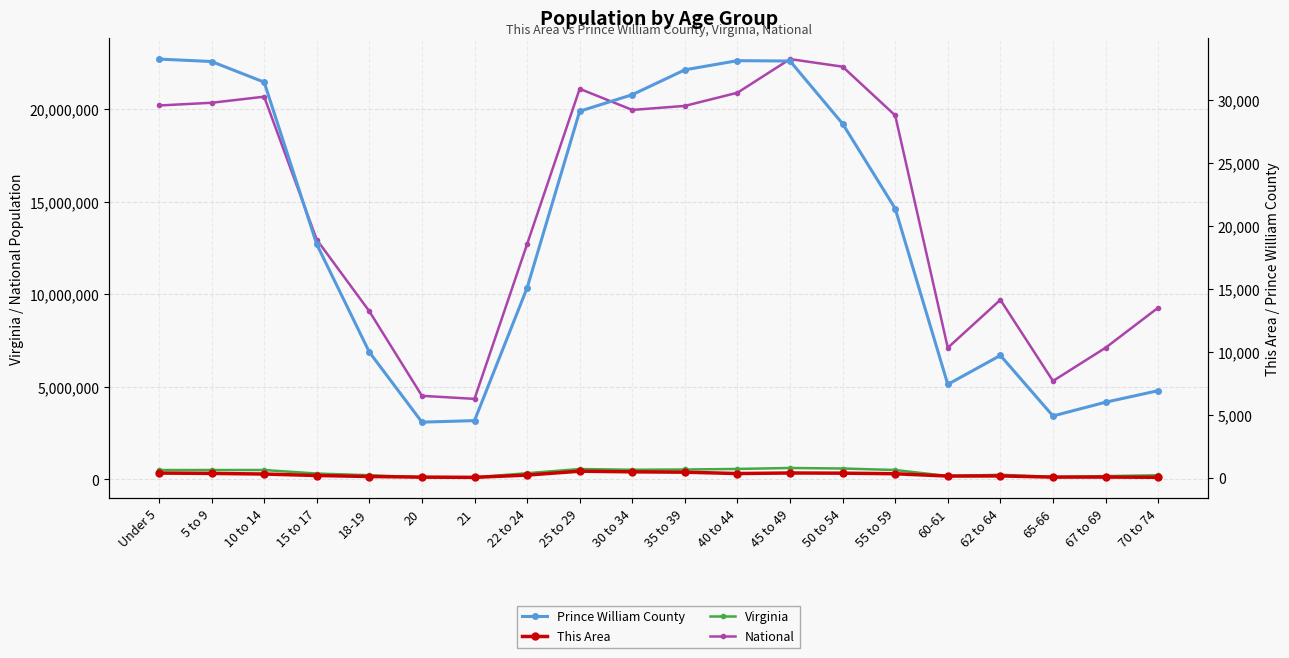

At which label does Virginia reach its minimum?

21